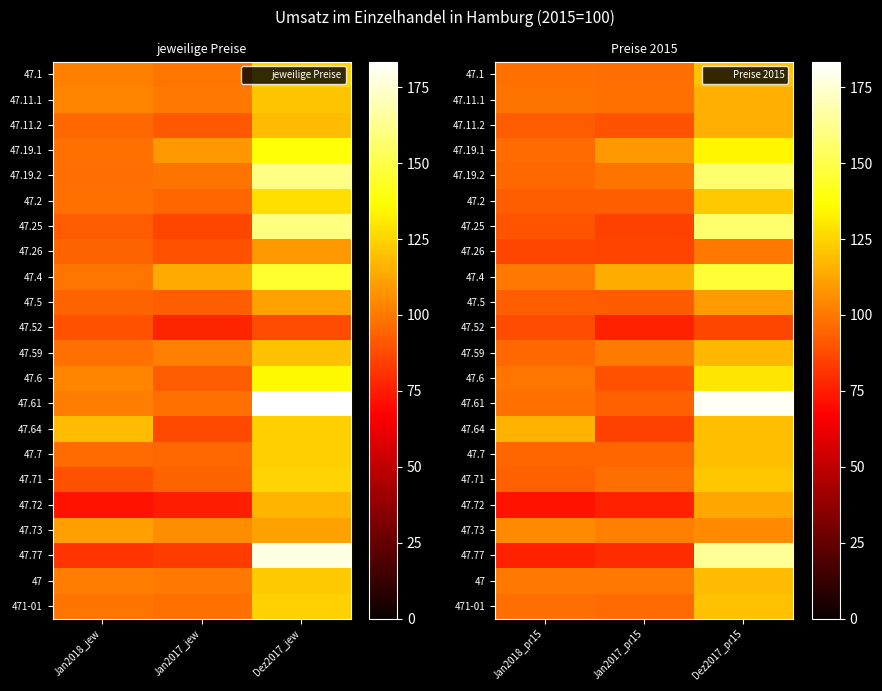

Where does the 47.73 series first go above 104?

Jan2018_pr15